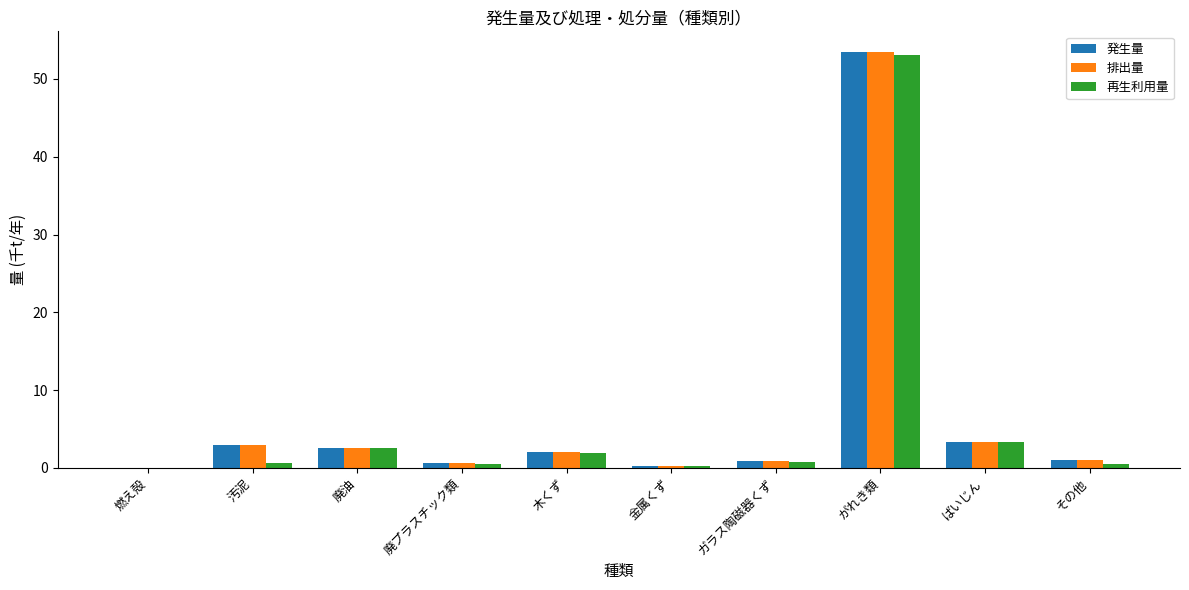

True or false: 排出量 has a value of 2.9 at 汚泥.

True